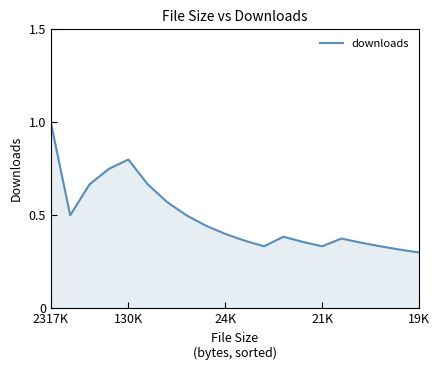

What is the maximum value shown in the chart?

1.0